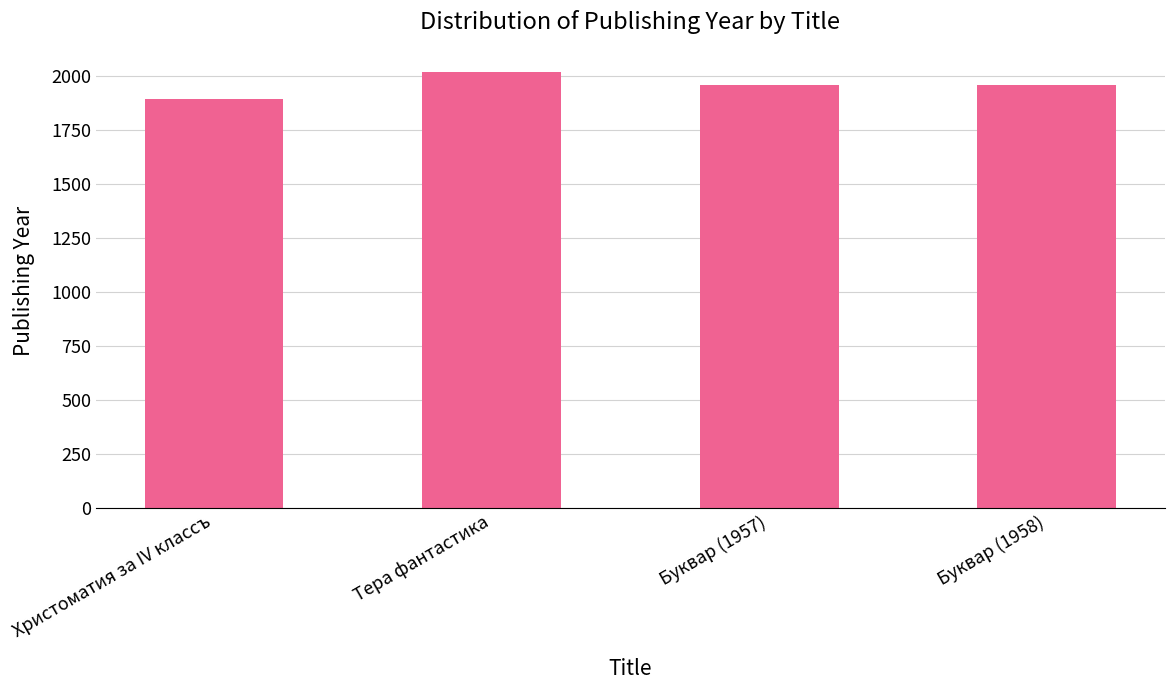

What is the label of the 1st bar from the left?

Христоматия за IV классъ